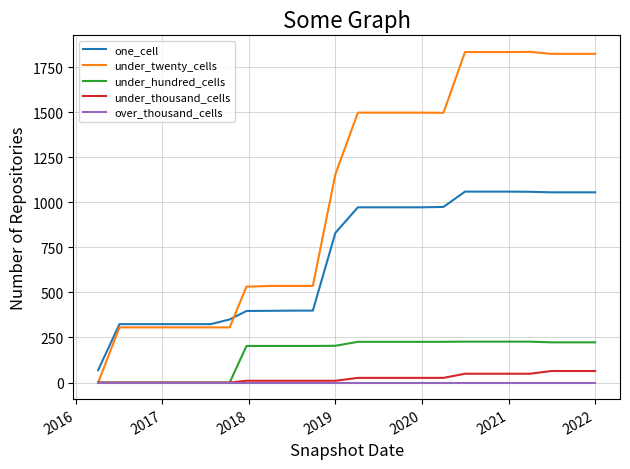

True or false: one_cell and over_thousand_cells intersect in this chart.

False